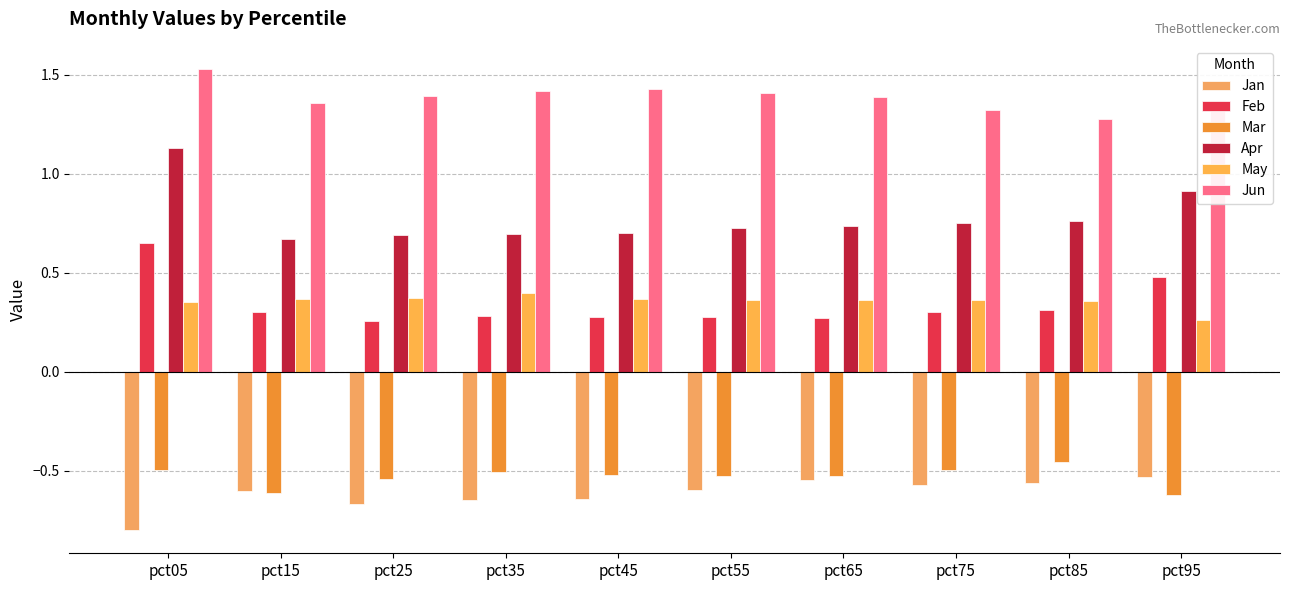

Reading left to right, transcribe all the data shown in this chart.

Jan: -0.8	-0.6	-0.7	-0.6	-0.6	-0.6	-0.5	-0.6	-0.6	-0.5
Feb: 0.7	0.3	0.3	0.3	0.3	0.3	0.3	0.3	0.3	0.5
Mar: -0.5	-0.6	-0.5	-0.5	-0.5	-0.5	-0.5	-0.5	-0.5	-0.6
Apr: 1.1	0.7	0.7	0.7	0.7	0.7	0.7	0.8	0.8	0.9
May: 0.4	0.4	0.4	0.4	0.4	0.4	0.4	0.4	0.4	0.3
Jun: 1.5	1.4	1.4	1.4	1.4	1.4	1.4	1.3	1.3	1.4